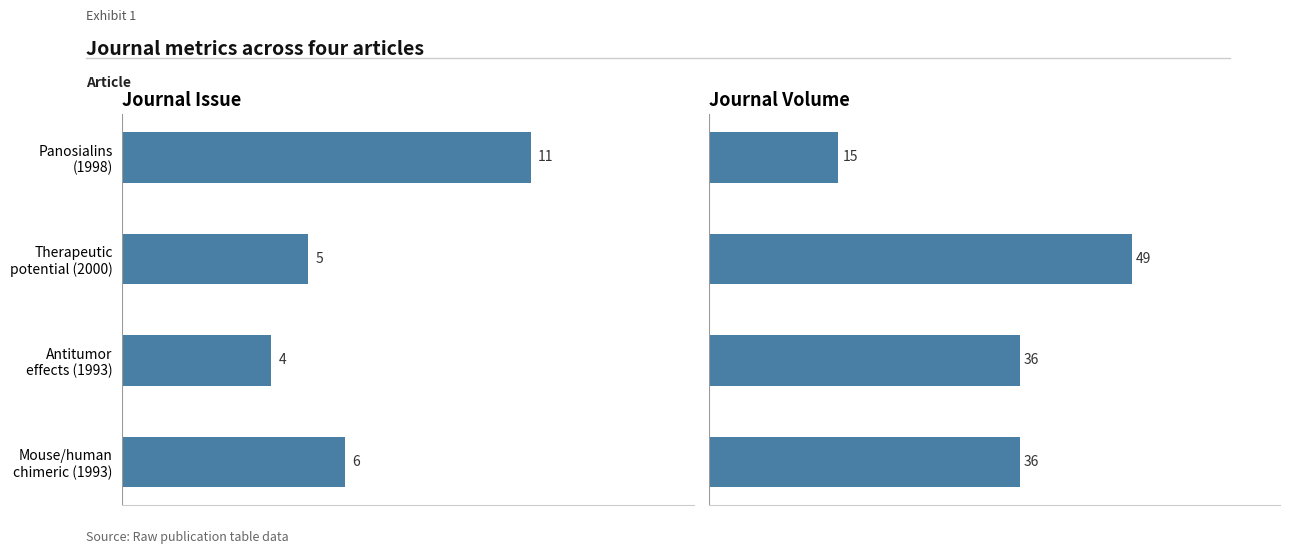

What are all the series names shown in the legend?

Journal Issue, Journal Volume